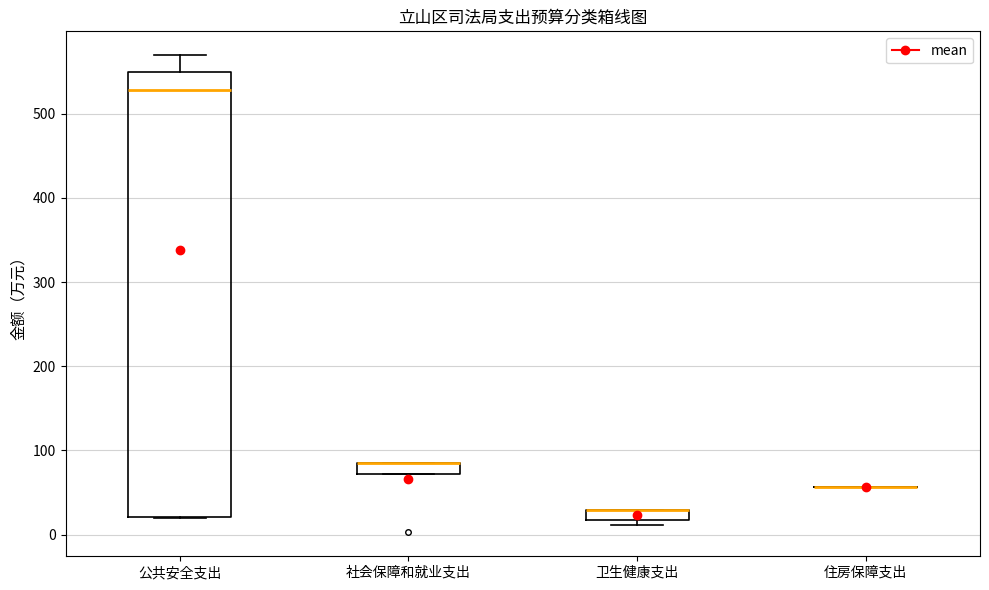

Comparing the boxes themselves (not the whiskers), which one is the tallest?

公共安全支出